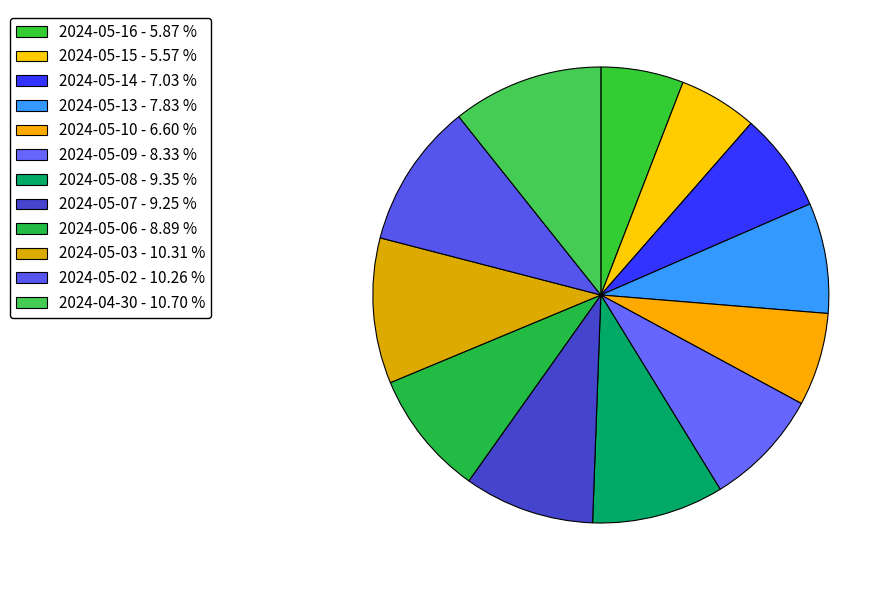

Count the number of slices in the pie.

12